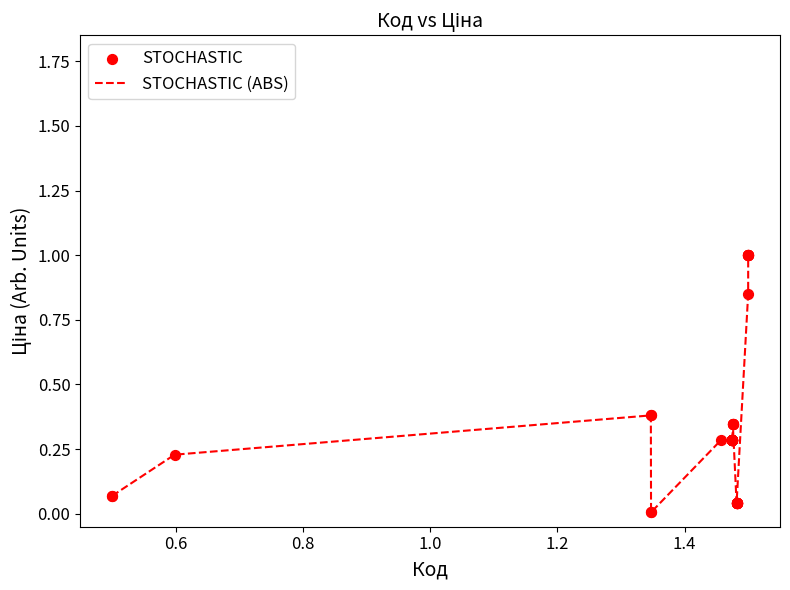

What is the maximum value shown in the chart?

1.0